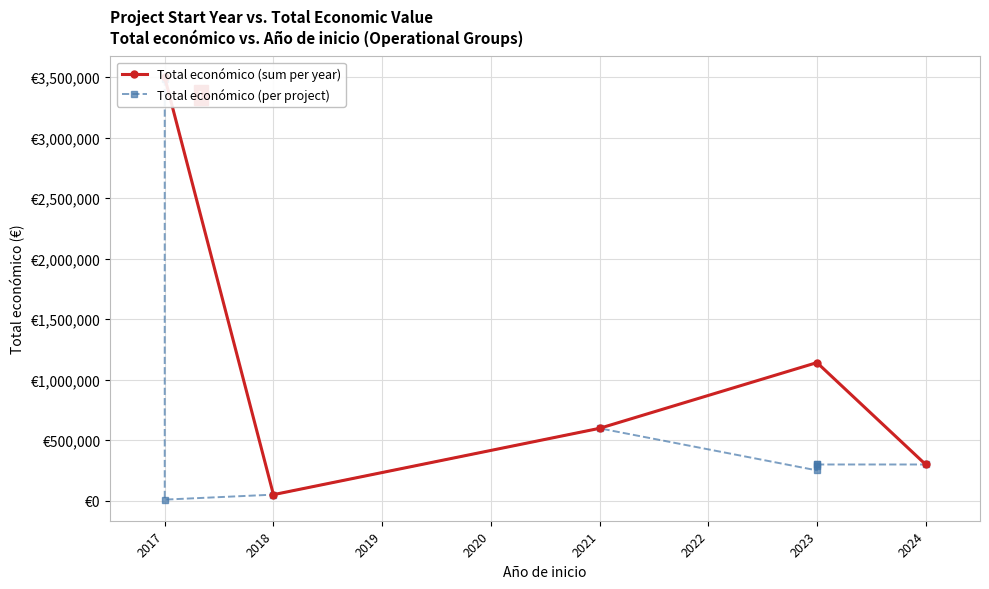

True or false: Total económico and Año de finalización intersect in this chart.

False